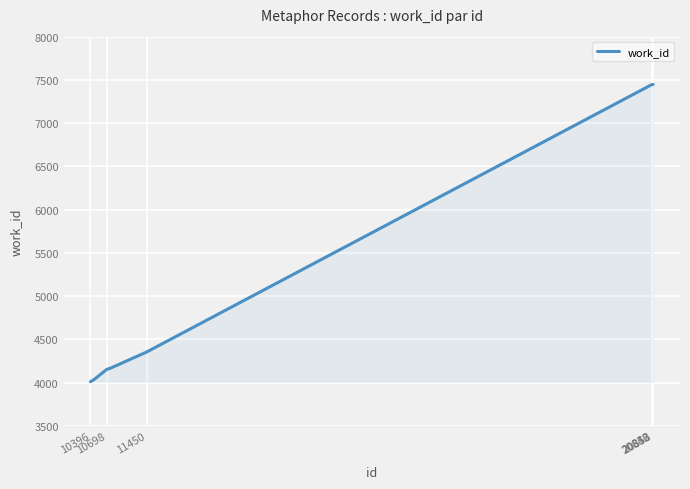

Count the number of categories in the chart.

10